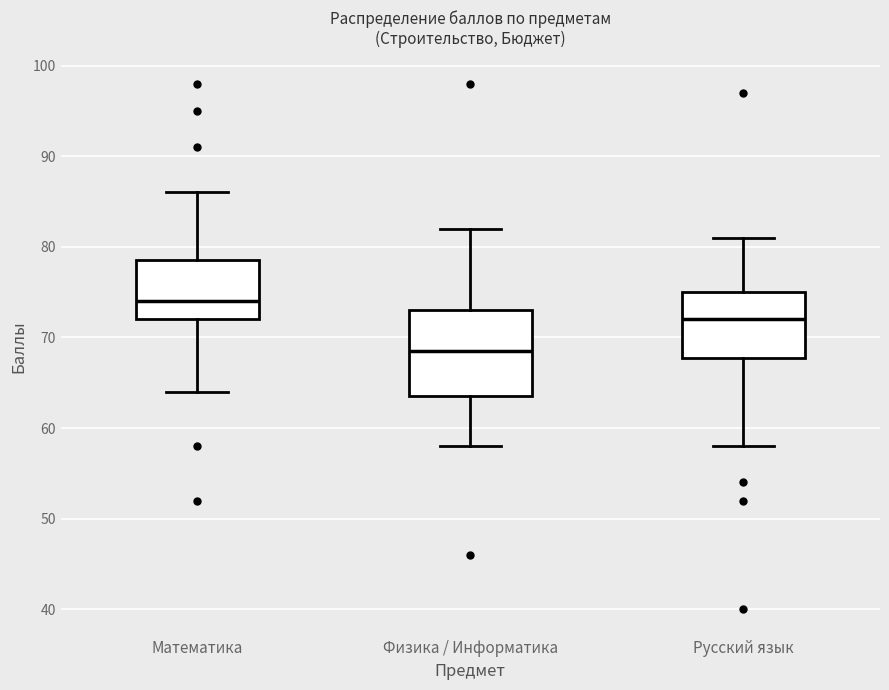

Which box has the highest median line?

Математика